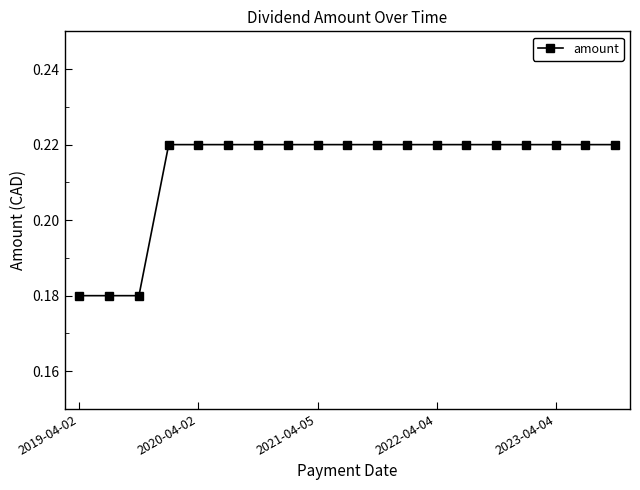

How many values are between 0 and 1?

19